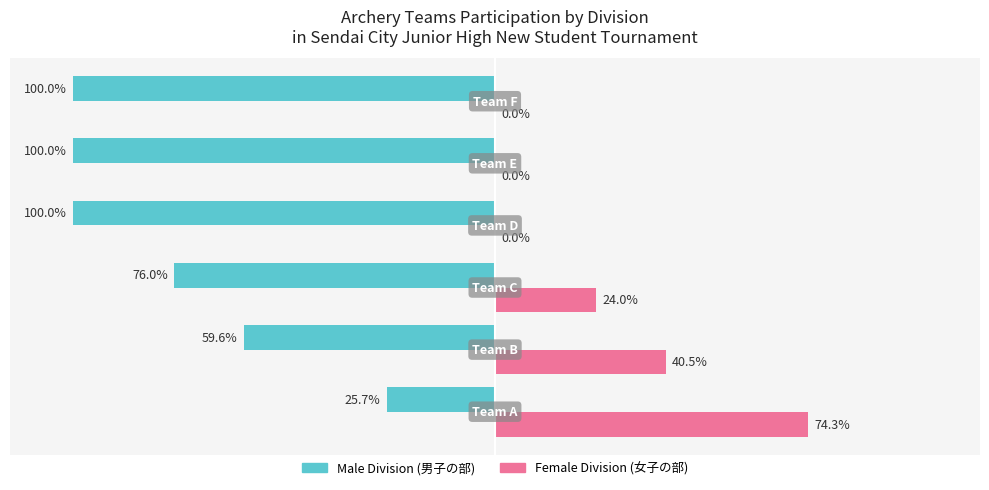

How many groups of bars are there?

6